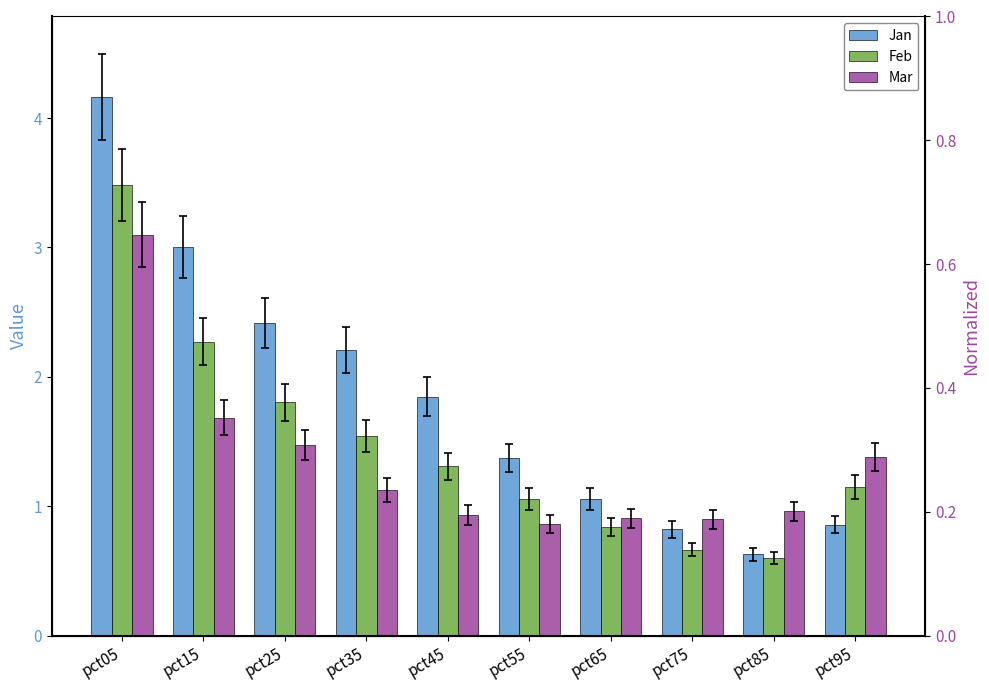

Rank the series by their average value, from lowest to highest.

Mar, Feb, Jan